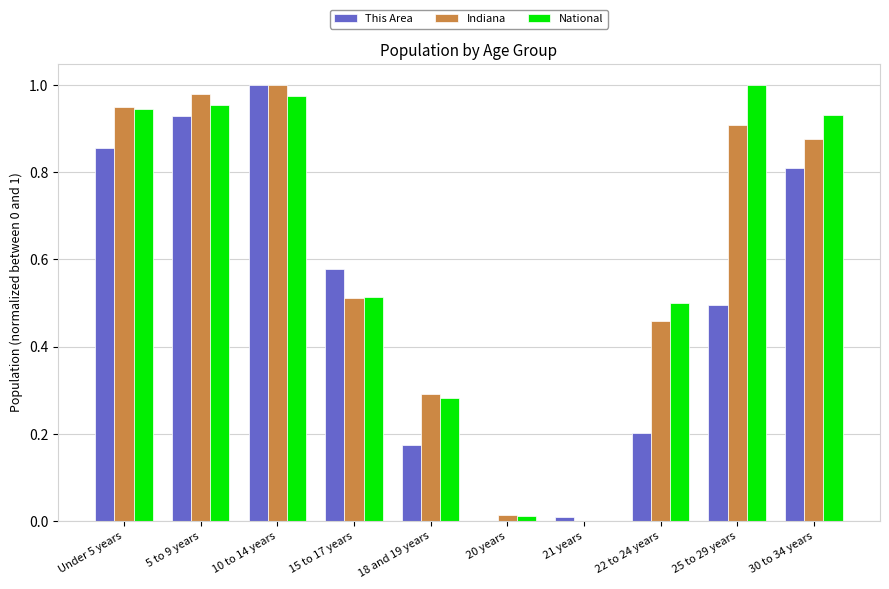

The Indiana series shows 1.0 at 10 to 14 years. True or false?

True